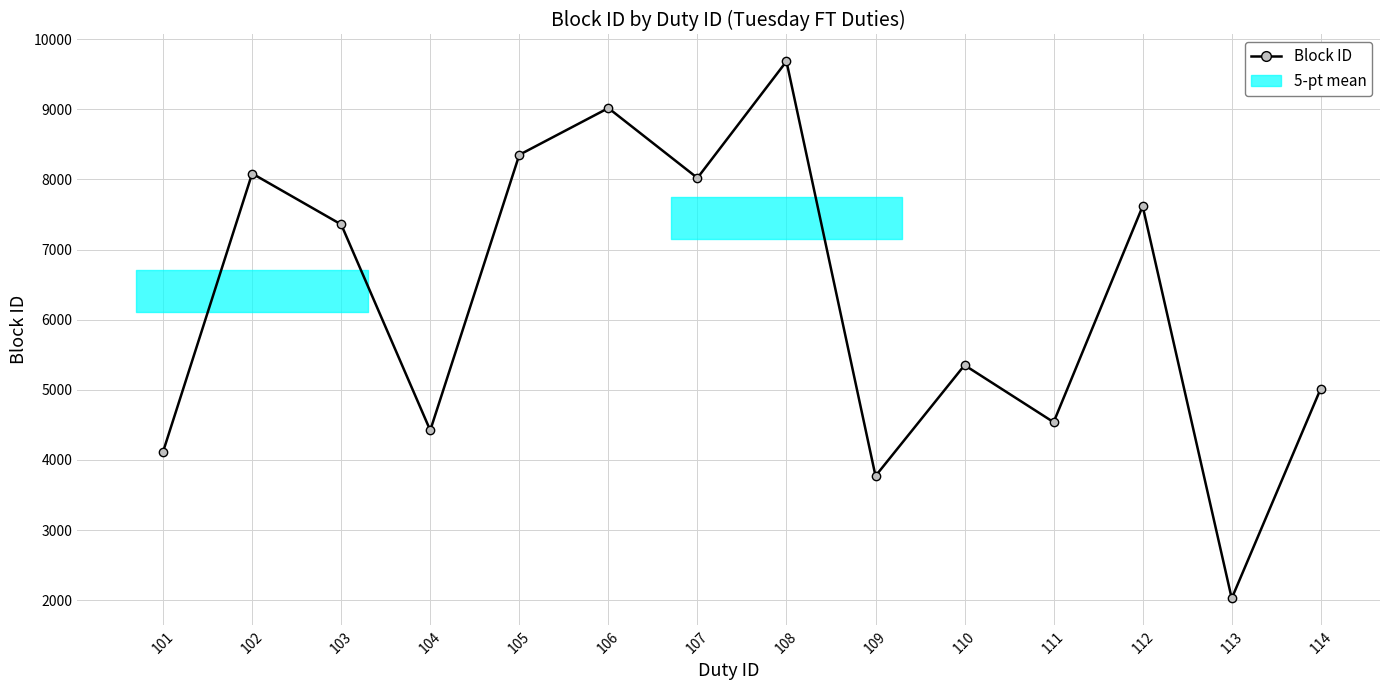

What is the value of the 14th point from the left?

5018.0